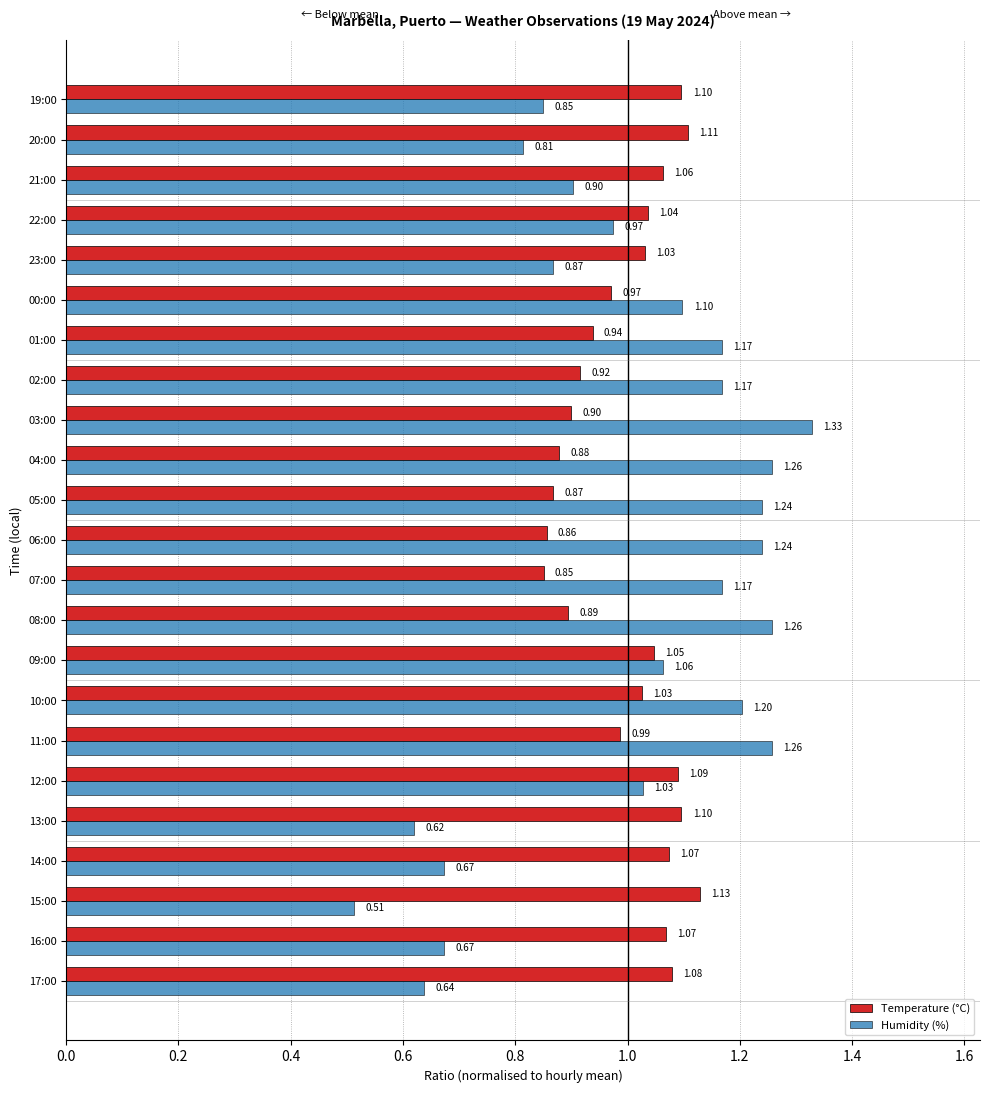

Between 05:00 and 19:00, which series saw the biggest shift?

Humidity (%)